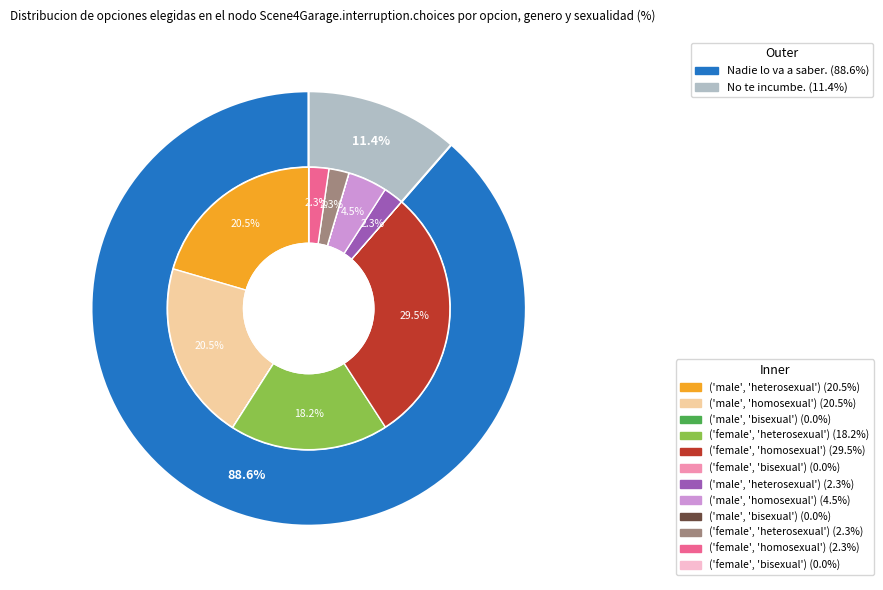

Combined, do 1 and 4 account for over 50%?

No